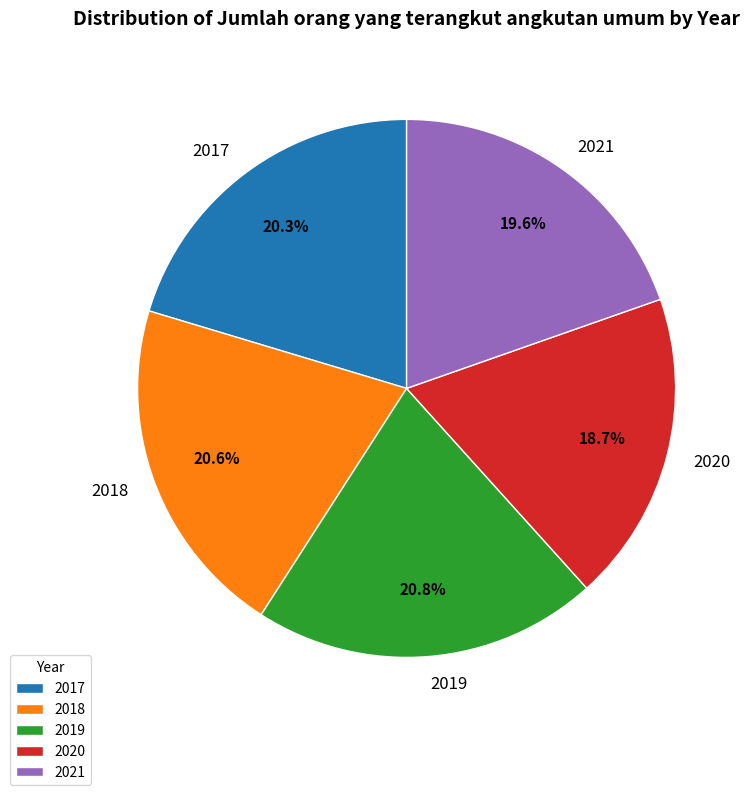

How many segments does this pie chart have?

5